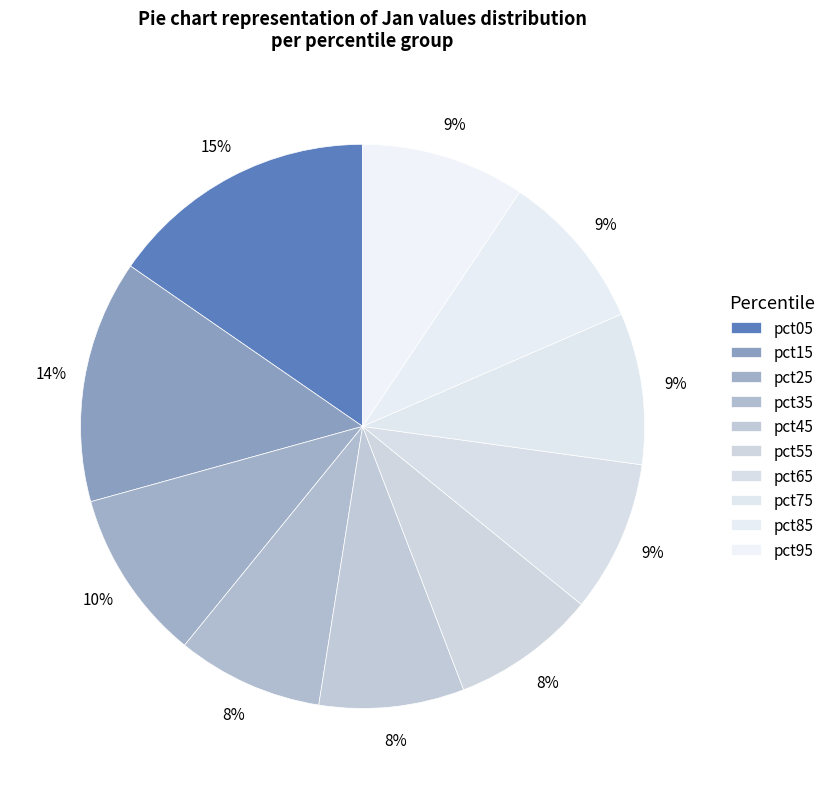

Count the number of slices in the pie.

10